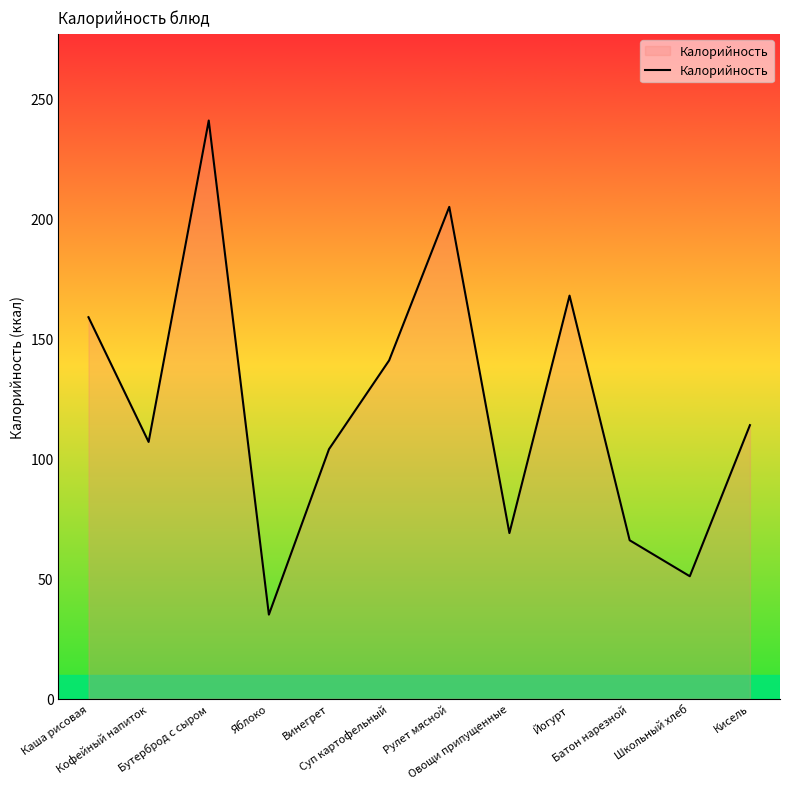

How many lines are shown in the chart?

1